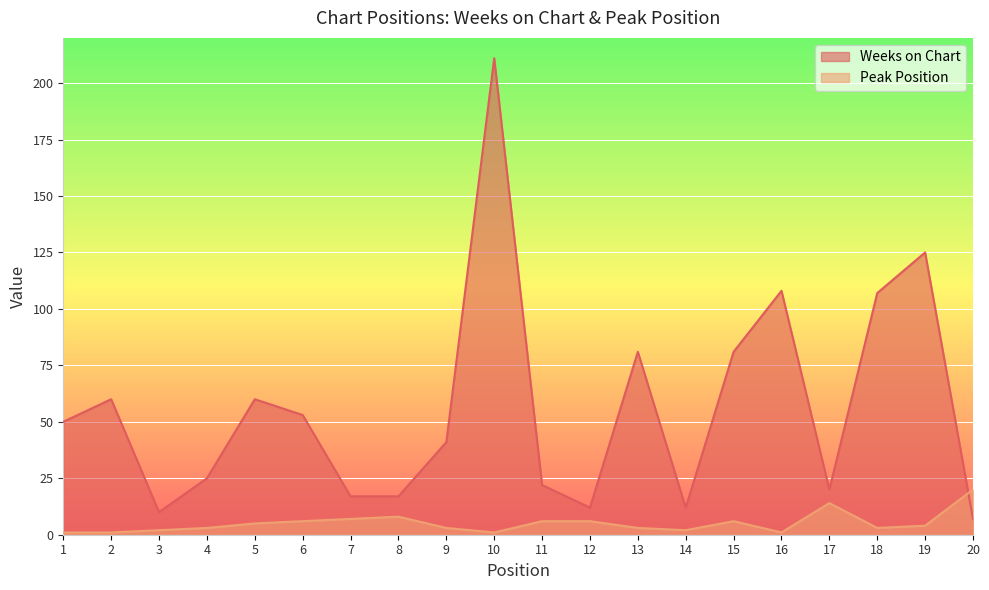

What is the spread (max minus min) of values at 6?

47